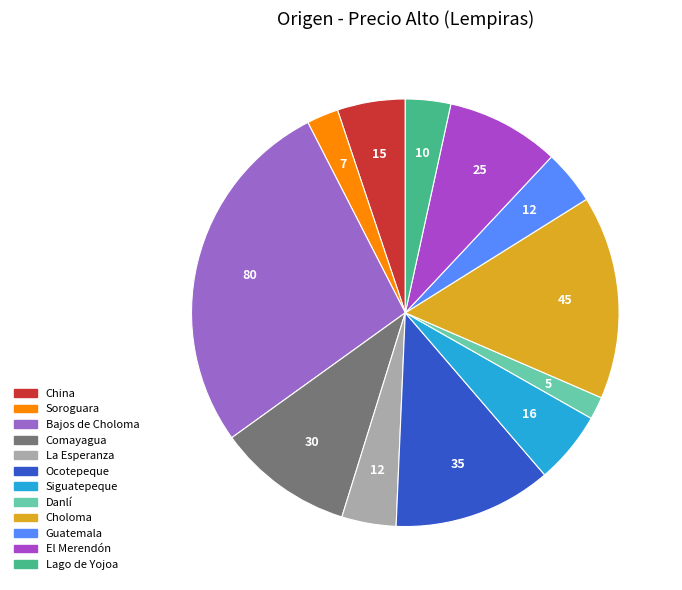

Does Soroguara represent more than half of the total?

No